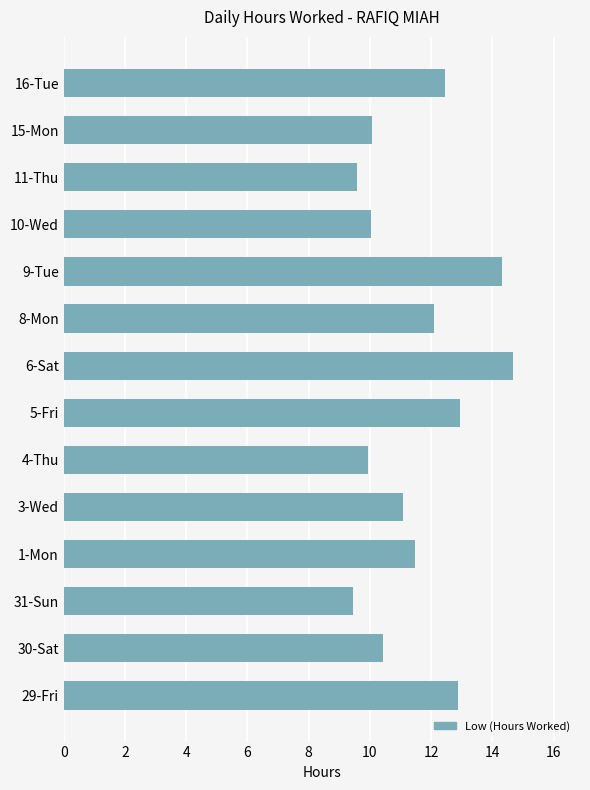

Approximately how many times larger is the value at 16-Tue compared to 6-Sat?

0.8